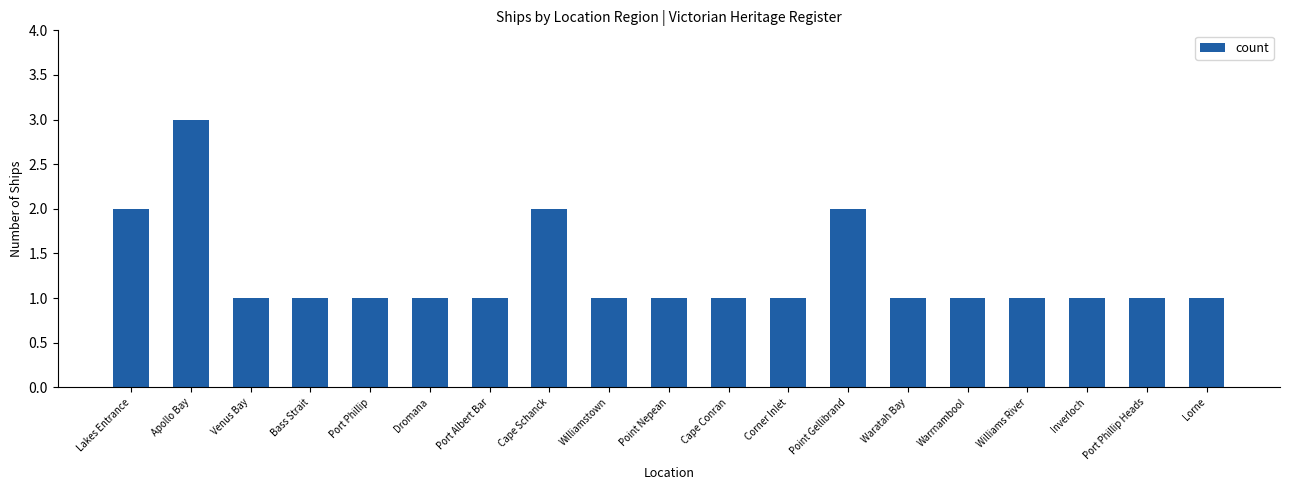

Reading left to right, what are all the values shown in this chart?

Lakes Entrance=2	Apollo Bay=3	Venus Bay=1	Bass Strait=1	Port Phillip=1	Dromana=1	Port Albert Bar=1	Cape Schanck=2	Williamstown=1	Point Nepean=1	Cape Conran=1	Corner Inlet=1	Point Gellibrand=2	Waratah Bay=1	Warrnambool=1	Williams River=1	Inverloch=1	Port Phillip Heads=1	Lorne=1